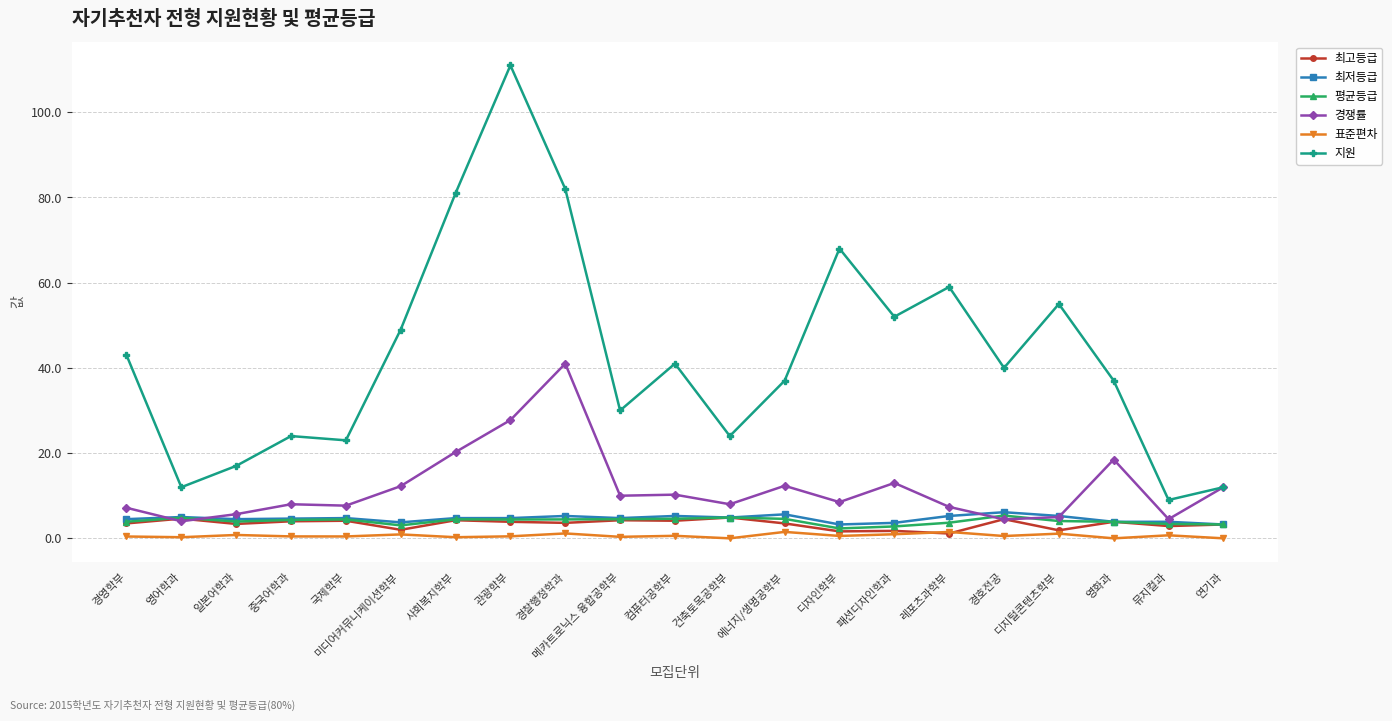

What is the difference between the 경쟁률 values at 에너지/생명공학부 and 관광학부?

15.4